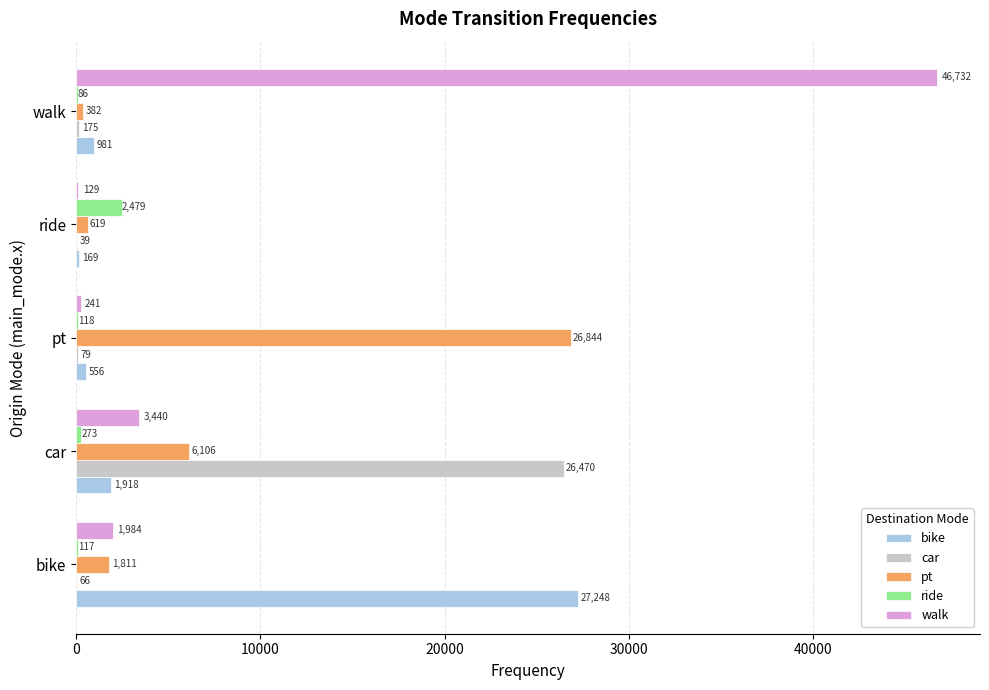

Which series changed the most between pt and walk?

walk